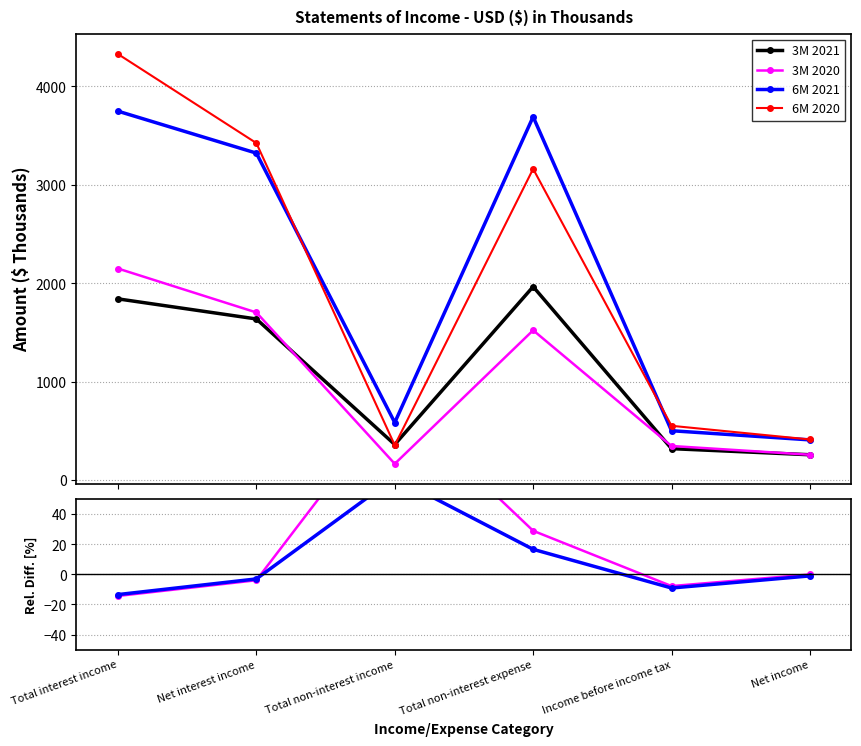

Between Net interest income and Total non-interest income, which series saw the biggest shift?

6M 2020